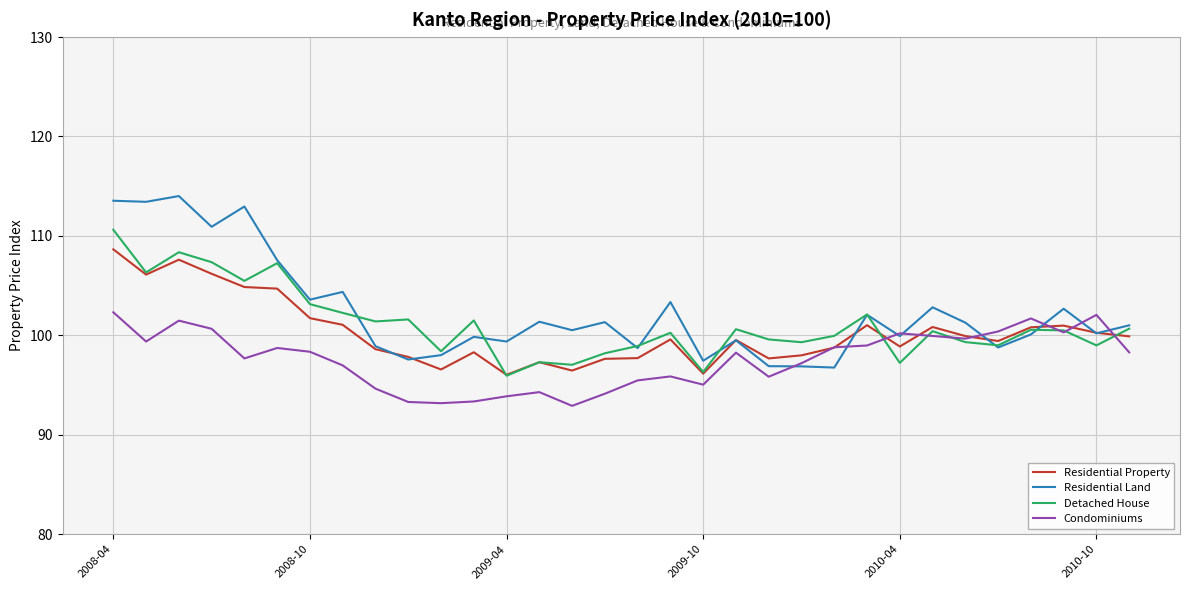

Which series has the widest spread of values?

Residential Land